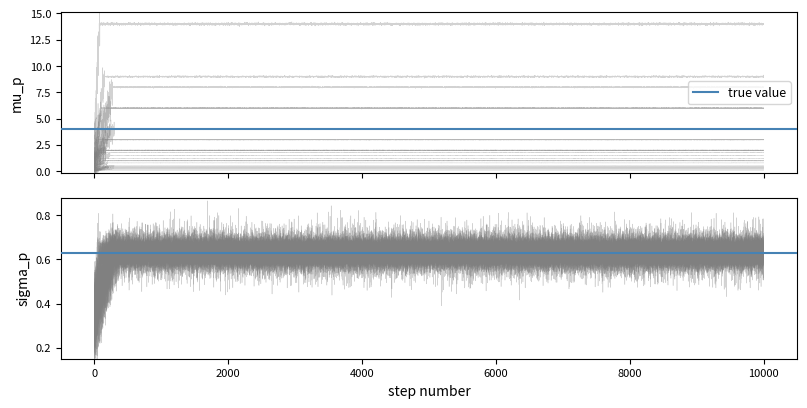

Reading right to left, transcribe all the data shown in this chart.

0.3	1.2	8.0	1.5	0.1	9.0	0.4	2.0	0.4	0.5	0.8	0.3	1.0	0.2	1.8	0.5	1.0	2.0	1.0	3.0	6.0	4.0	4.0	2.0	4.0	4.0	14.0	3.0	6.0	0.1